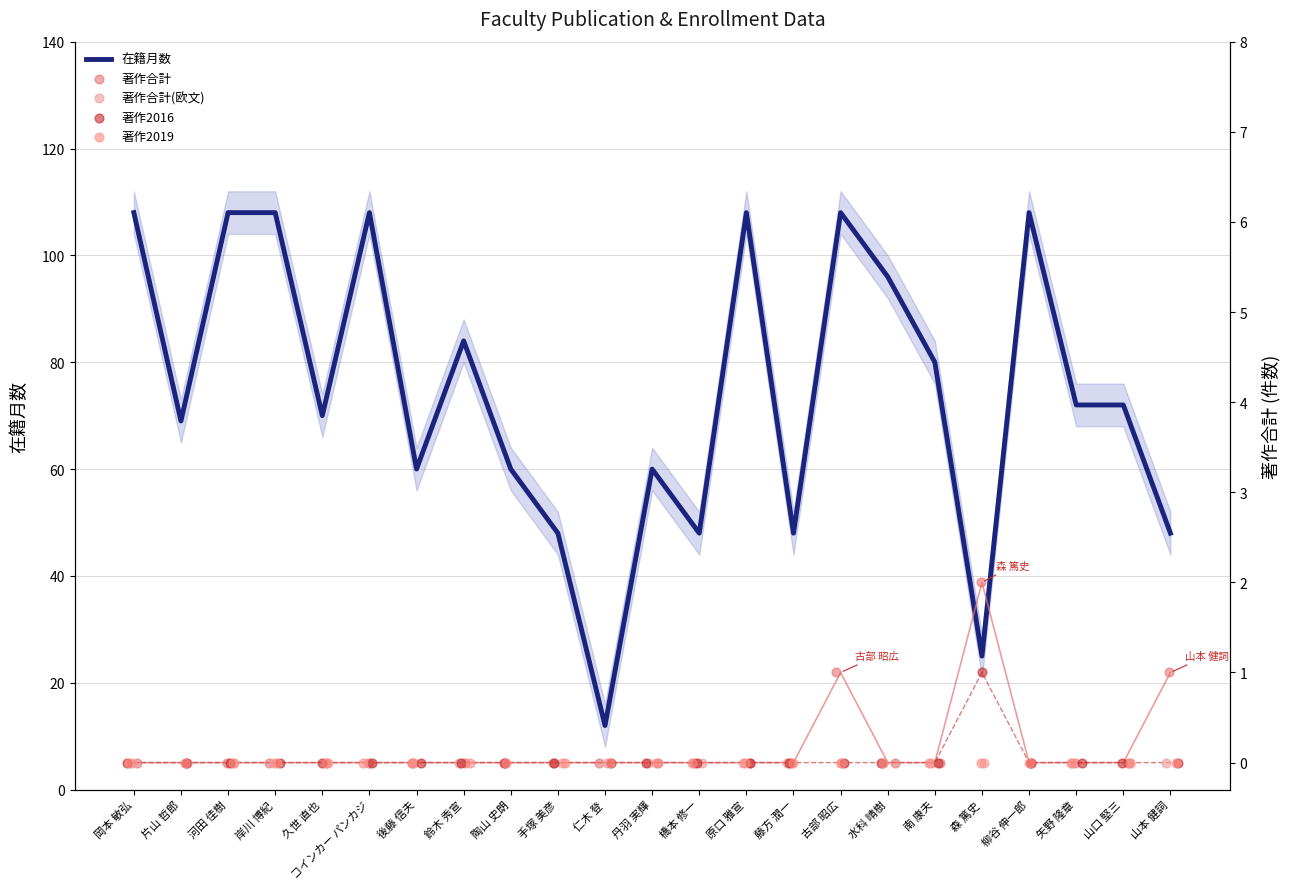

At which category is the sum across all series the highest?

古部 昭広